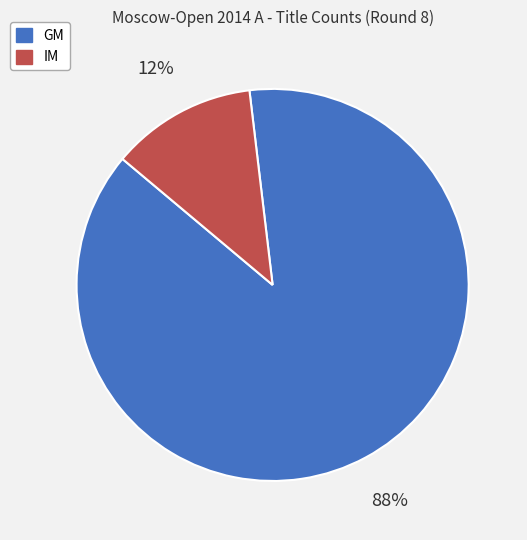

Combined, do IM and GM account for over 50%?

Yes